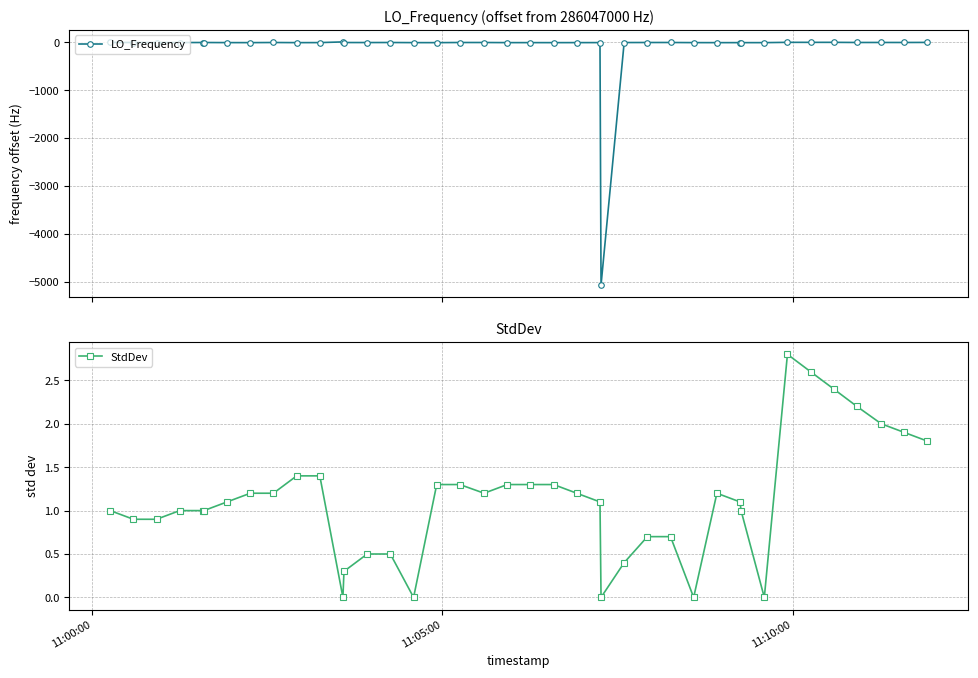

What is the average value of the LO_Frequency series?

-127.8